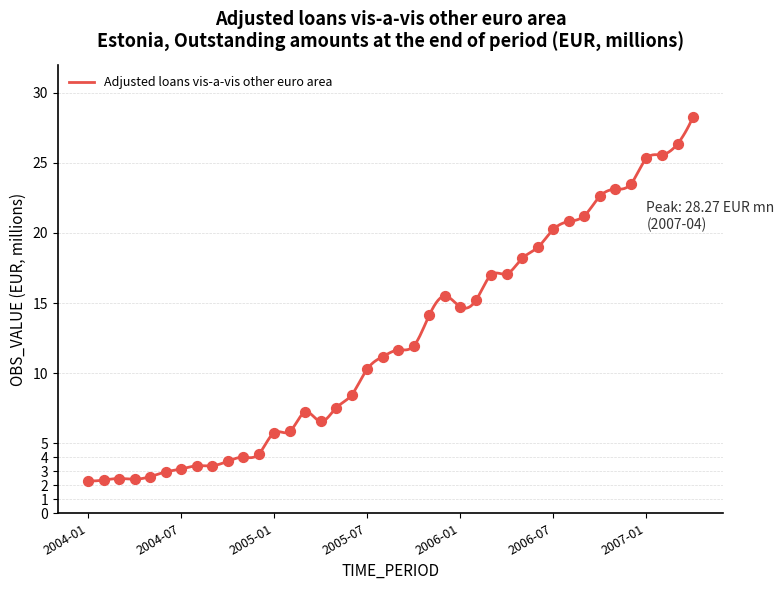

What is the ratio of the value at 2004-06 to the value at 2006-01?

0.2